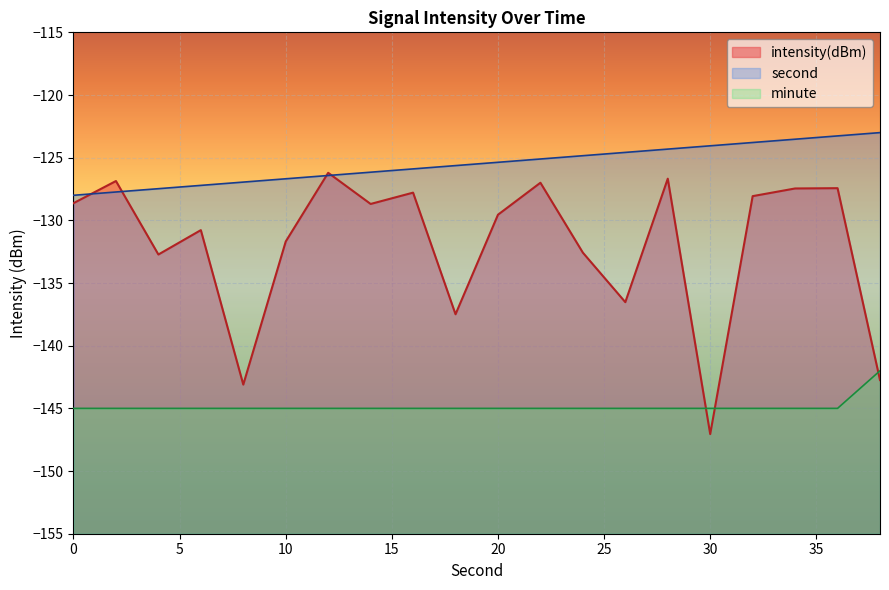

Between 2 and 6, which series saw the biggest shift?

second